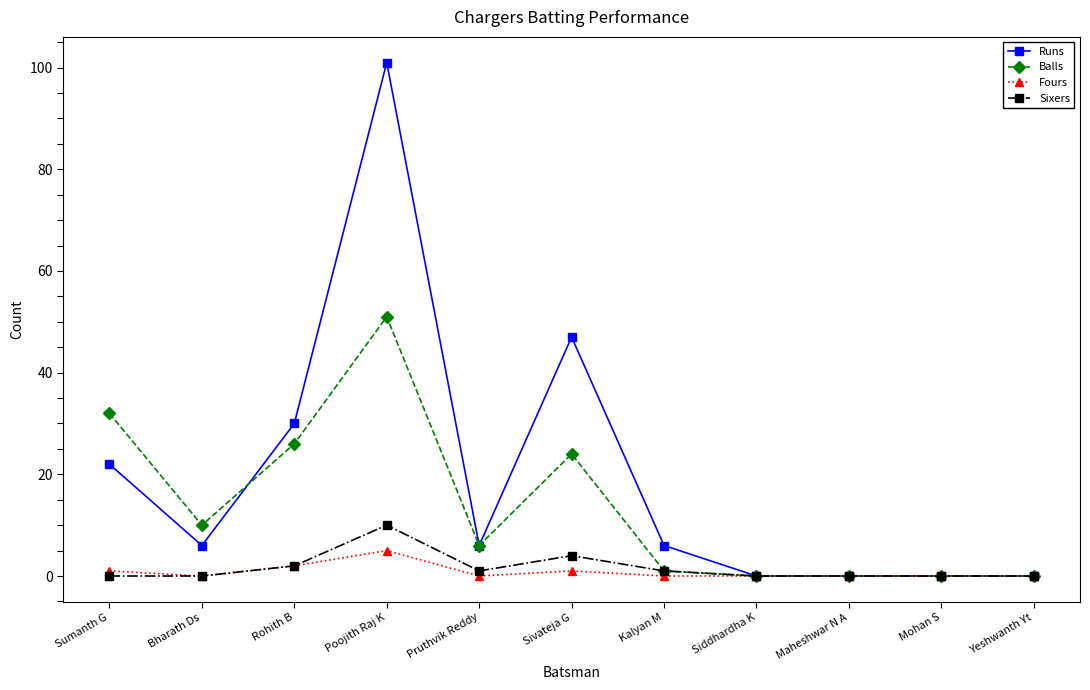

What position from the right is Sivateja G?

6